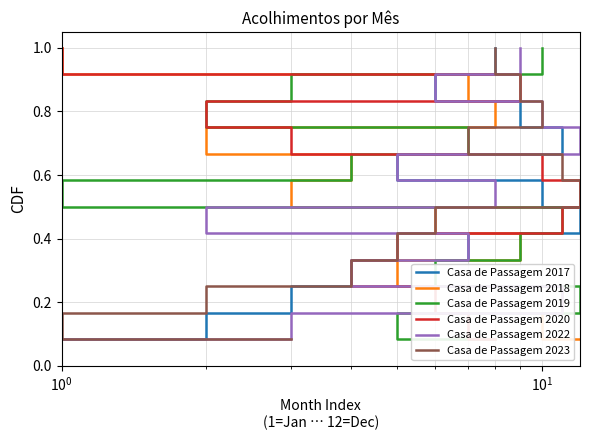

Count the number of data series in this chart.

6